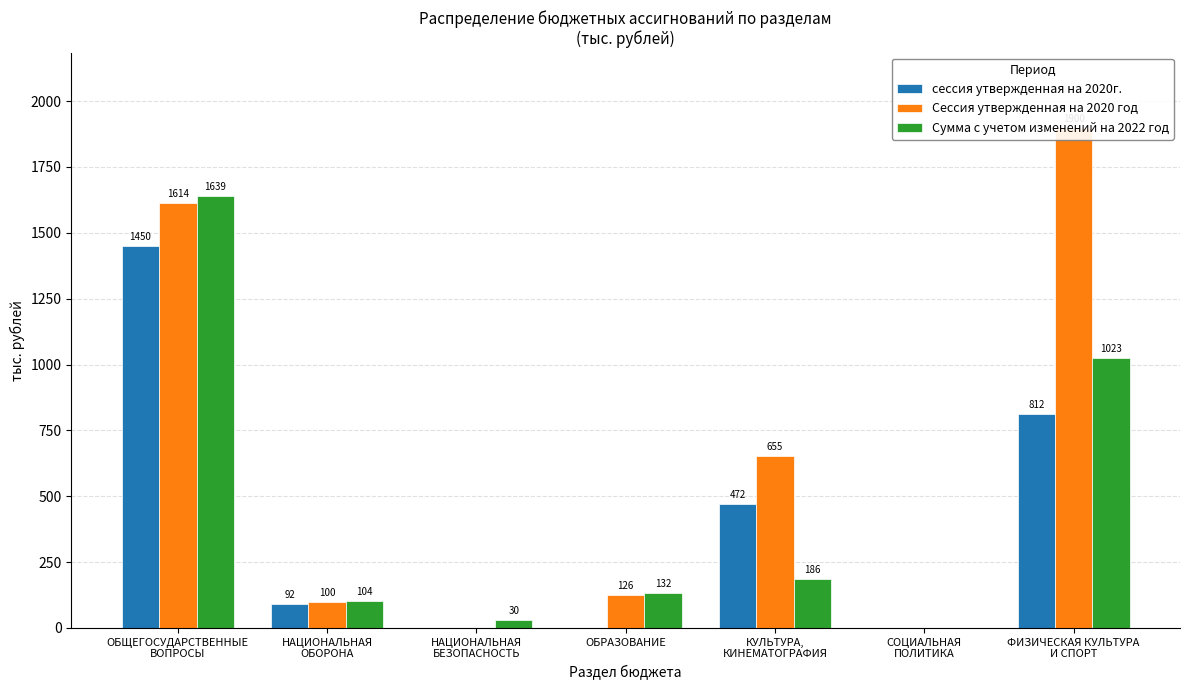

Reading right to left, extract all data points from this chart.

сессия утвержденная на 2020г.: ФИЗИЧЕСКАЯ КУЛЬТУРА
И СПОРТ=812.4	СОЦИАЛЬНАЯ
ПОЛИТИКА=0.0	КУЛЬТУРА,
КИНЕМАТОГРАФИЯ=472.2	ОБРАЗОВАНИЕ=0.0	НАЦИОНАЛЬНАЯ
БЕЗОПАСНОСТЬ=0.0	НАЦИОНАЛЬНАЯ
ОБОРОНА=92.0	ОБЩЕГОСУДАРСТВЕННЫЕ
ВОПРОСЫ=1450.1
Сессия утвержденная на 2020 год: ФИЗИЧЕСКАЯ КУЛЬТУРА
И СПОРТ=1899.5	СОЦИАЛЬНАЯ
ПОЛИТИКА=0.0	КУЛЬТУРА,
КИНЕМАТОГРАФИЯ=654.7	ОБРАЗОВАНИЕ=125.9	НАЦИОНАЛЬНАЯ
БЕЗОПАСНОСТЬ=0.0	НАЦИОНАЛЬНАЯ
ОБОРОНА=100.1	ОБЩЕГОСУДАРСТВЕННЫЕ
ВОПРОСЫ=1613.8
Сумма с учетом изменений на 2022 год: ФИЗИЧЕСКАЯ КУЛЬТУРА
И СПОРТ=1023.2	СОЦИАЛЬНАЯ
ПОЛИТИКА=0.0	КУЛЬТУРА,
КИНЕМАТОГРАФИЯ=185.5	ОБРАЗОВАНИЕ=131.9	НАЦИОНАЛЬНАЯ
БЕЗОПАСНОСТЬ=30.0	НАЦИОНАЛЬНАЯ
ОБОРОНА=104.3	ОБЩЕГОСУДАРСТВЕННЫЕ
ВОПРОСЫ=1638.8